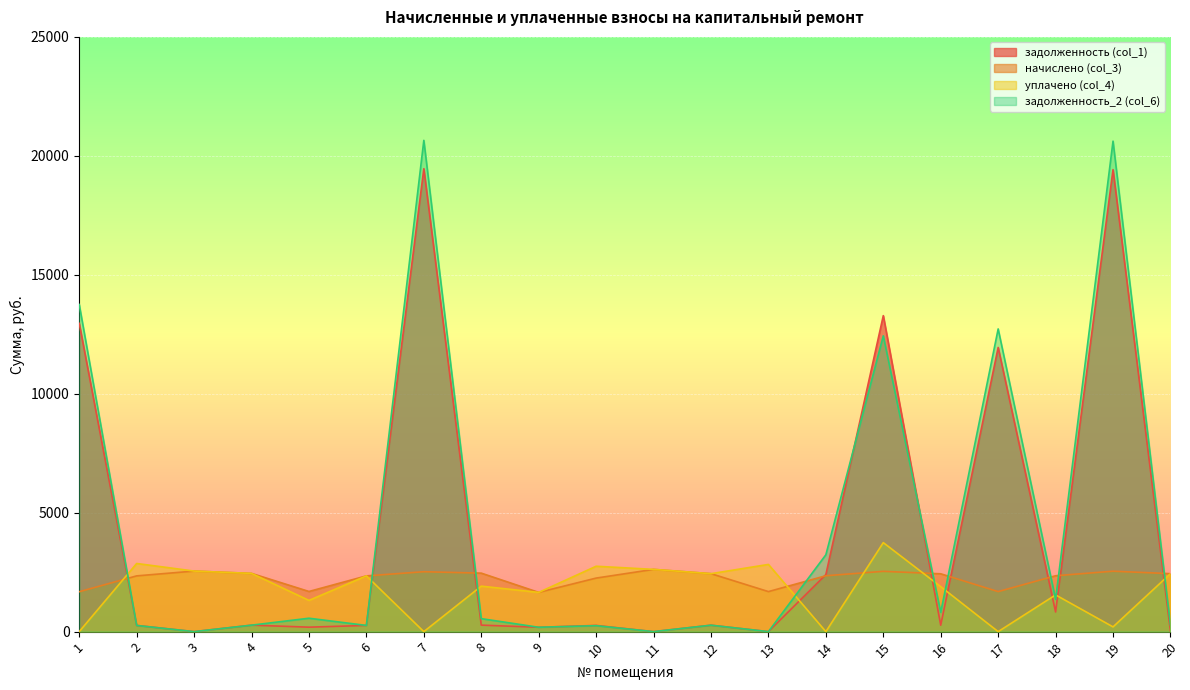

At which category does the chart reach its peak across all series?

7